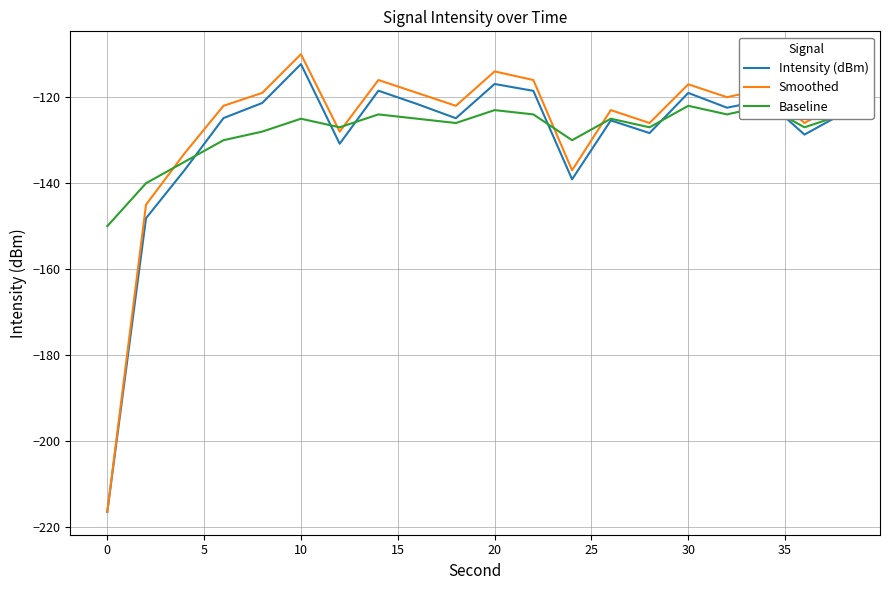

In Baseline, how many points are higher than both neighbors (excluding endpoints)?

6